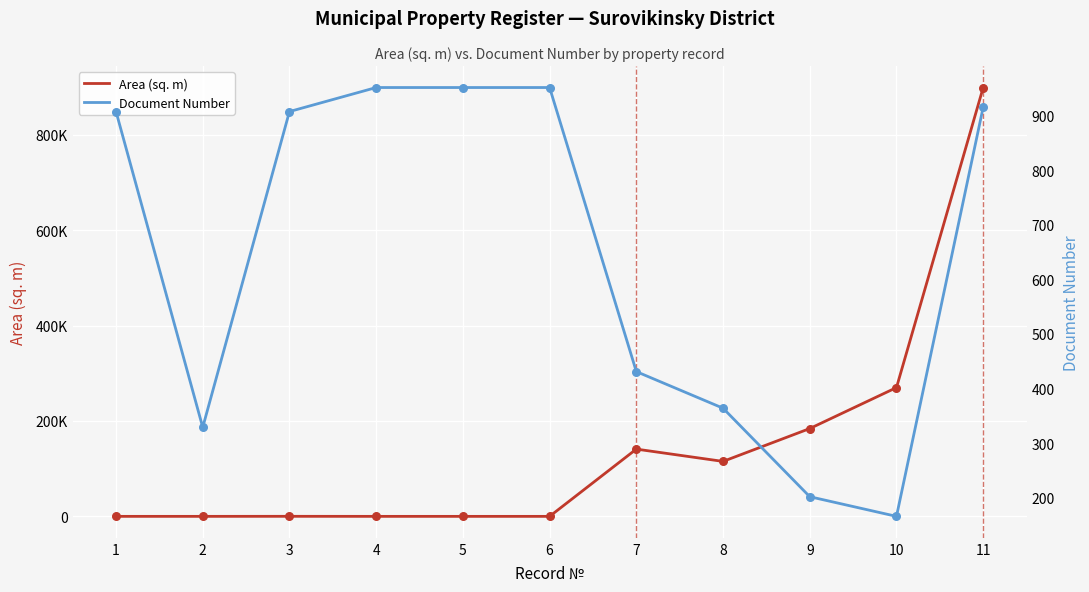

What is the total value across all series at 3?

1010.8